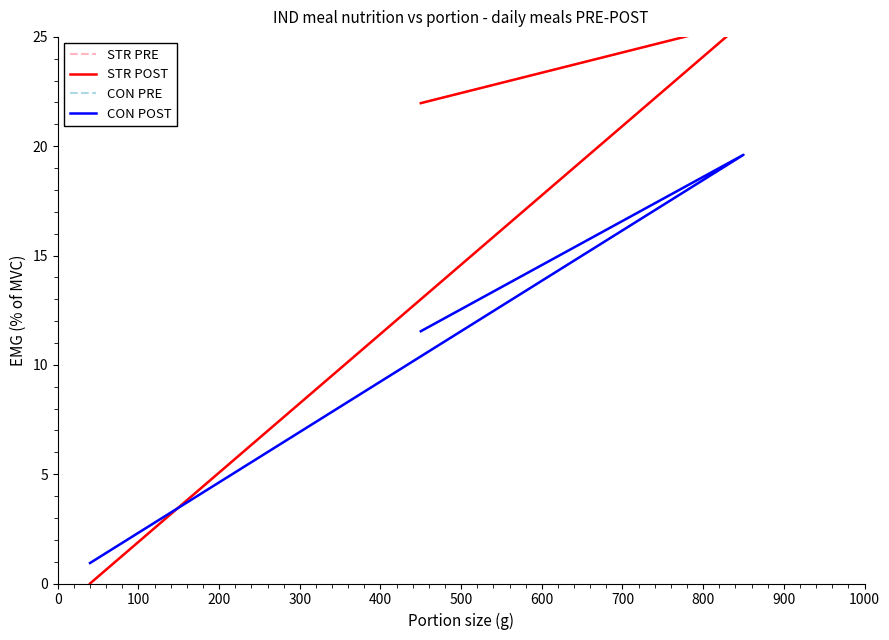

The value of STR PRE at 100 is 25.7. True or false?

True